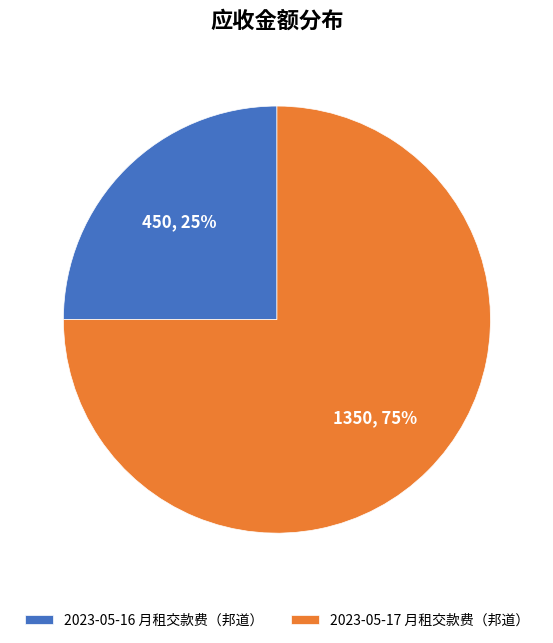

Which category accounts for the majority?

2023-05-17 月租交款费（邦道）